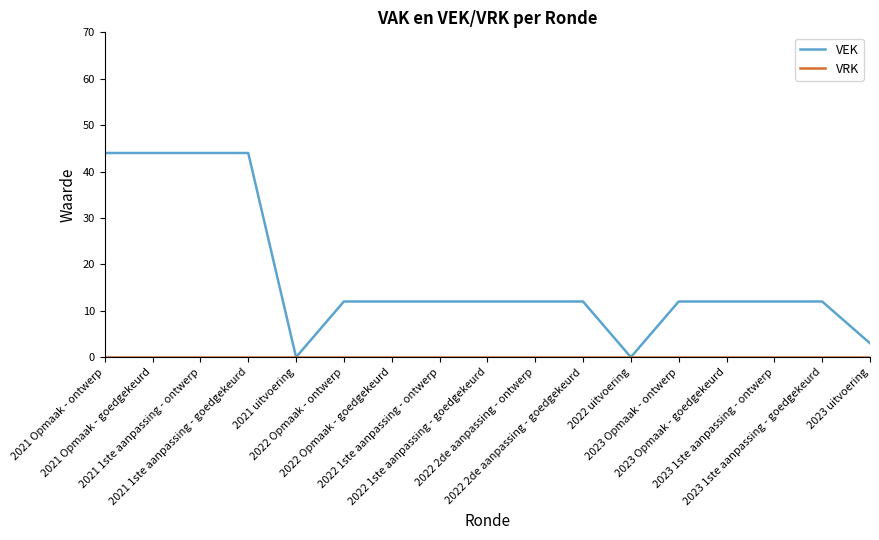

Which series has the largest range (max minus min)?

VEK